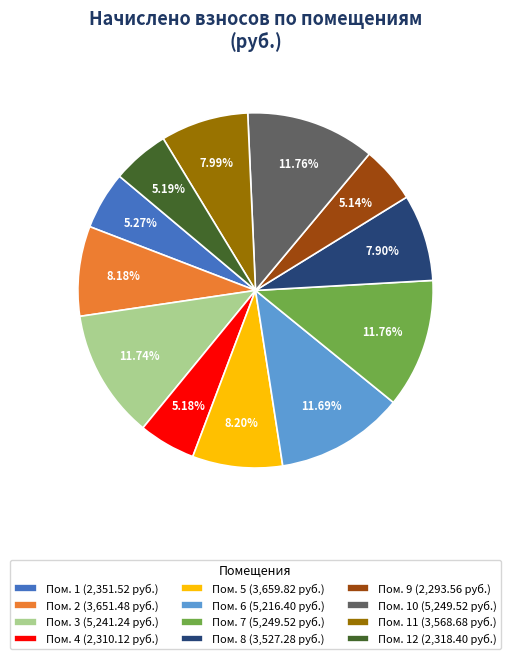

Is there any slice that represents more than half of the pie?

No